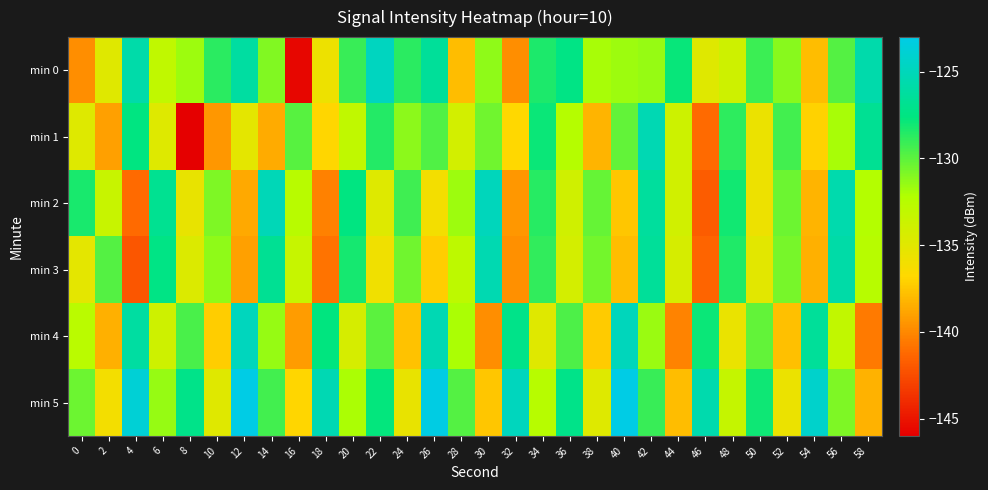

Rank the series by their maximum value, from lowest to highest.

min 3, min 1, min 2, min 4, min 0, min 5